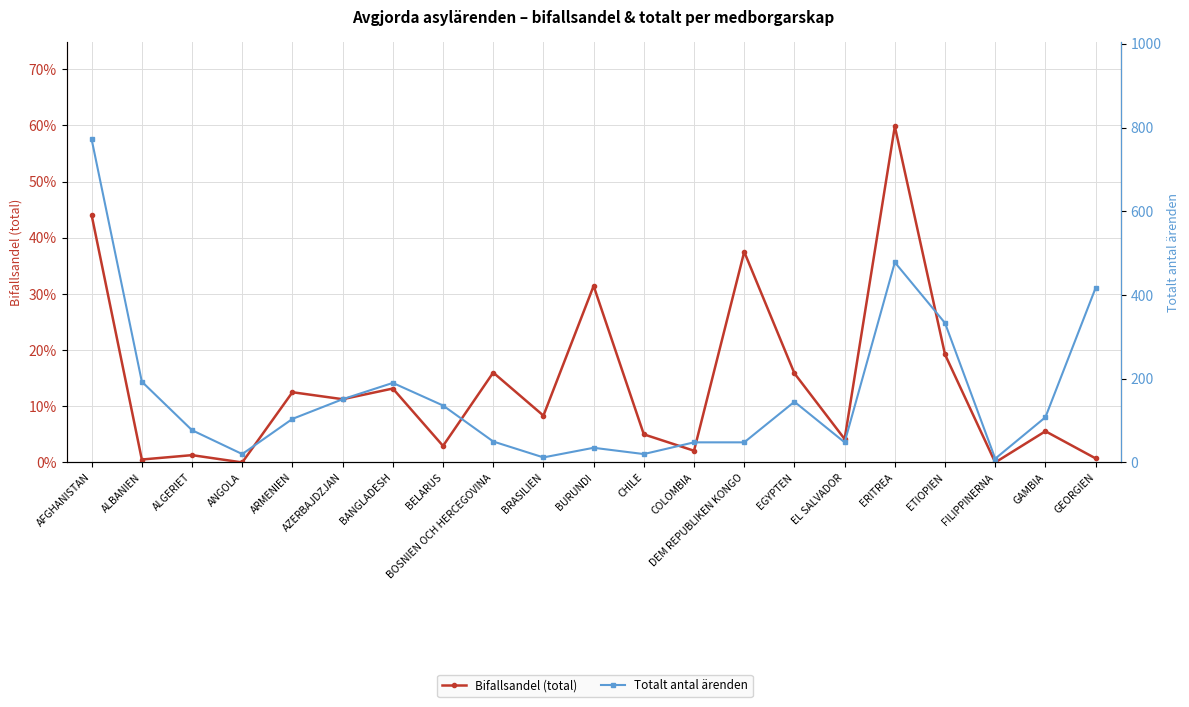

At which category is the sum across all series the highest?

AFGHANISTAN